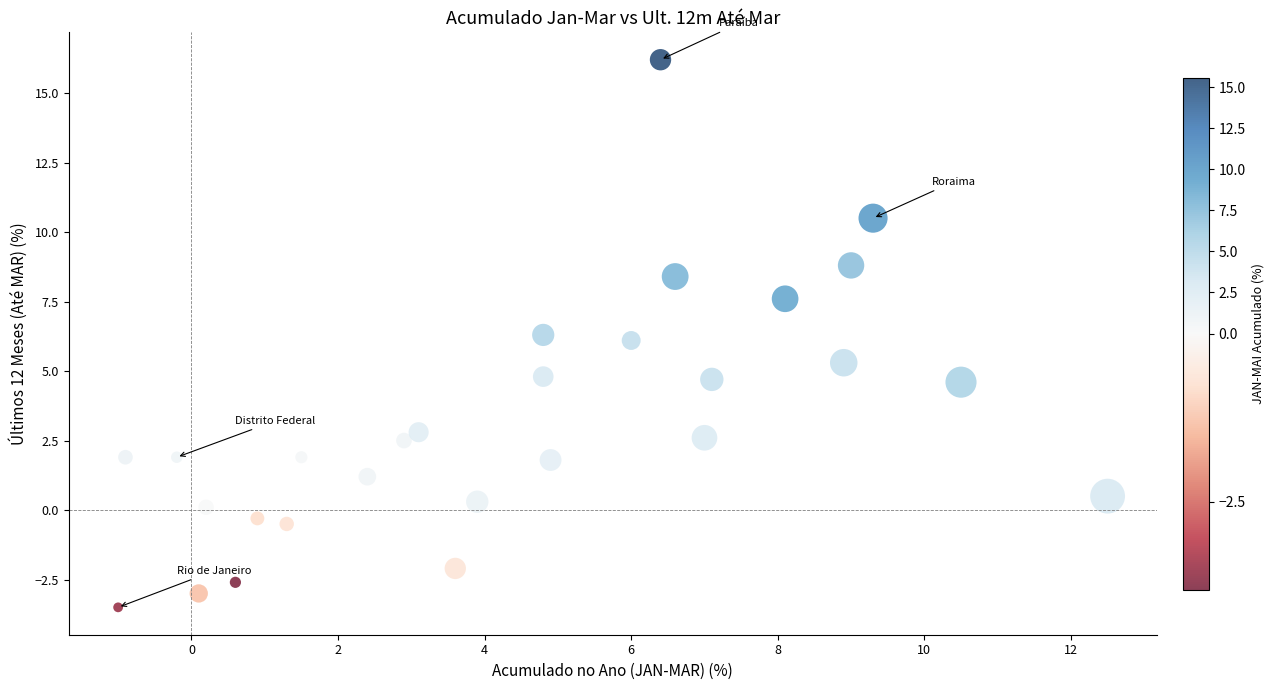

What is the range of Y values (max minus min)?

19.7